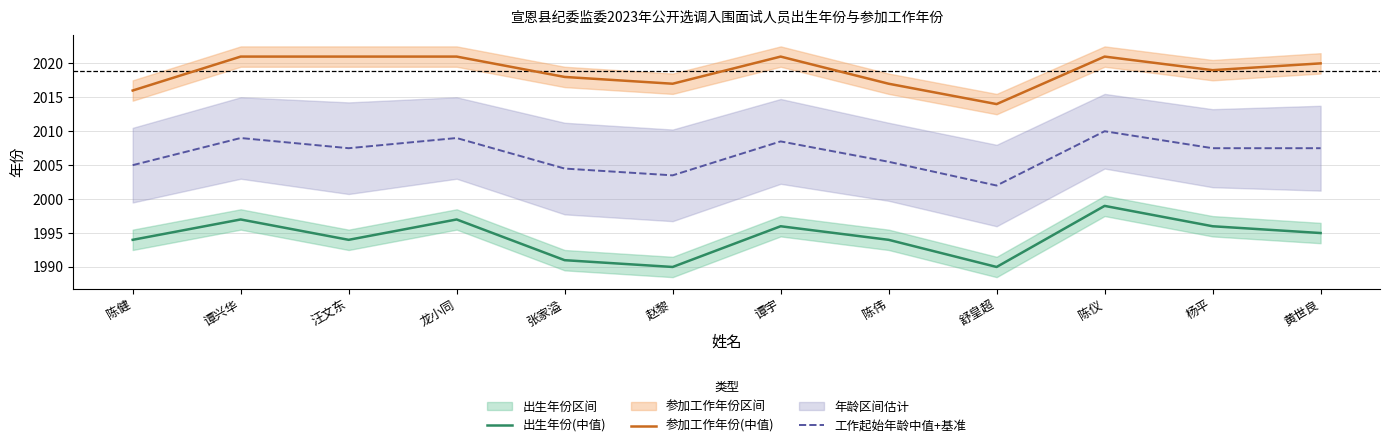

Rank the categories by 工作起始年龄中值+基准 value from lowest to highest.

舒皇超, 赵黎, 张家溢, 陈健, 陈伟, 汪文东, 杨平, 黄世良, 谭宇, 谭兴华, 龙小同, 陈仪